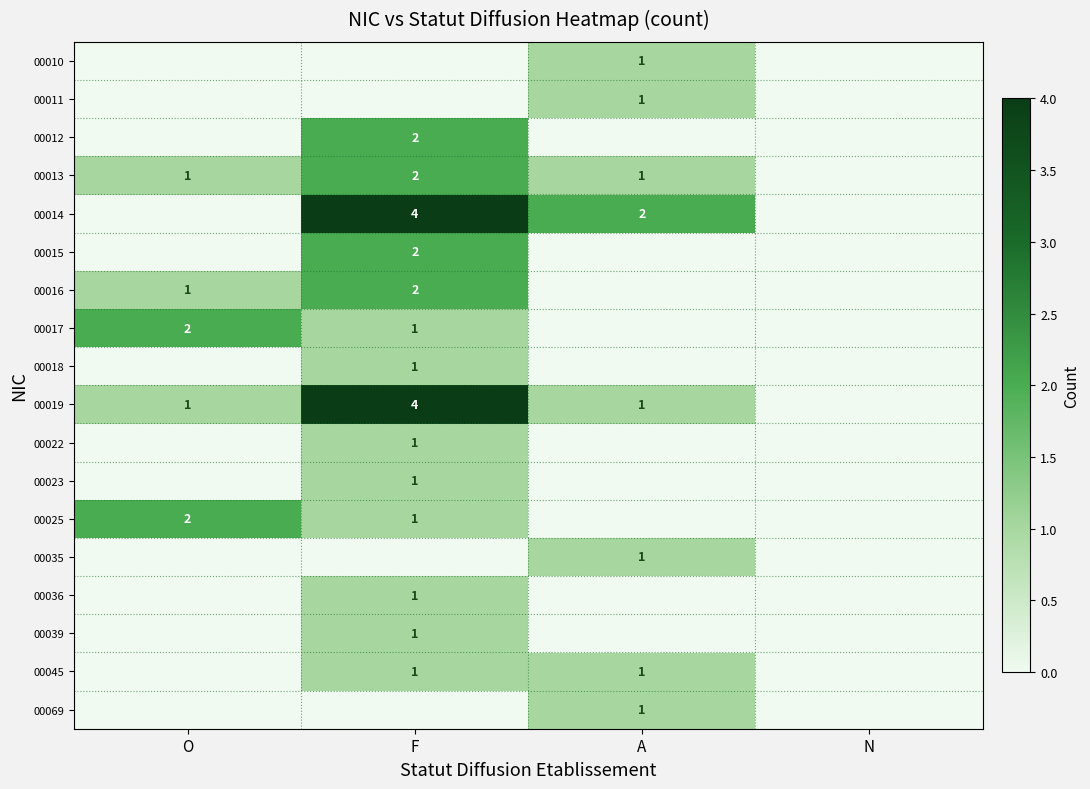

True or false: 00013 has a value of 1 at A.

True